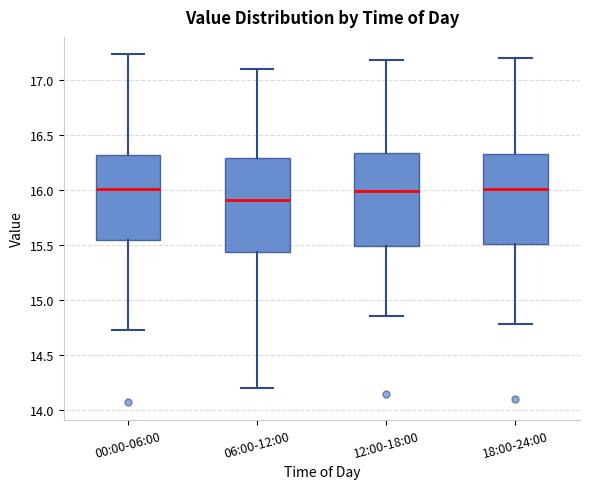

Reading left to right, transcribe this box plot: for each box, give where its median line is, the range the box spans, and where its two whiskers end, as read against the y-axis. The values are not printed on the chart, so give them approximately, as read against the axis.

00:00-06:00: median 16.00, box 15.55 to 16.30, whiskers 14.75 to 17.25
06:00-12:00: median 15.90, box 15.45 to 16.30, whiskers 14.20 to 17.10
12:00-18:00: median 16.00, box 15.50 to 16.35, whiskers 14.85 to 17.20
18:00-24:00: median 16.00, box 15.50 to 16.35, whiskers 14.80 to 17.20